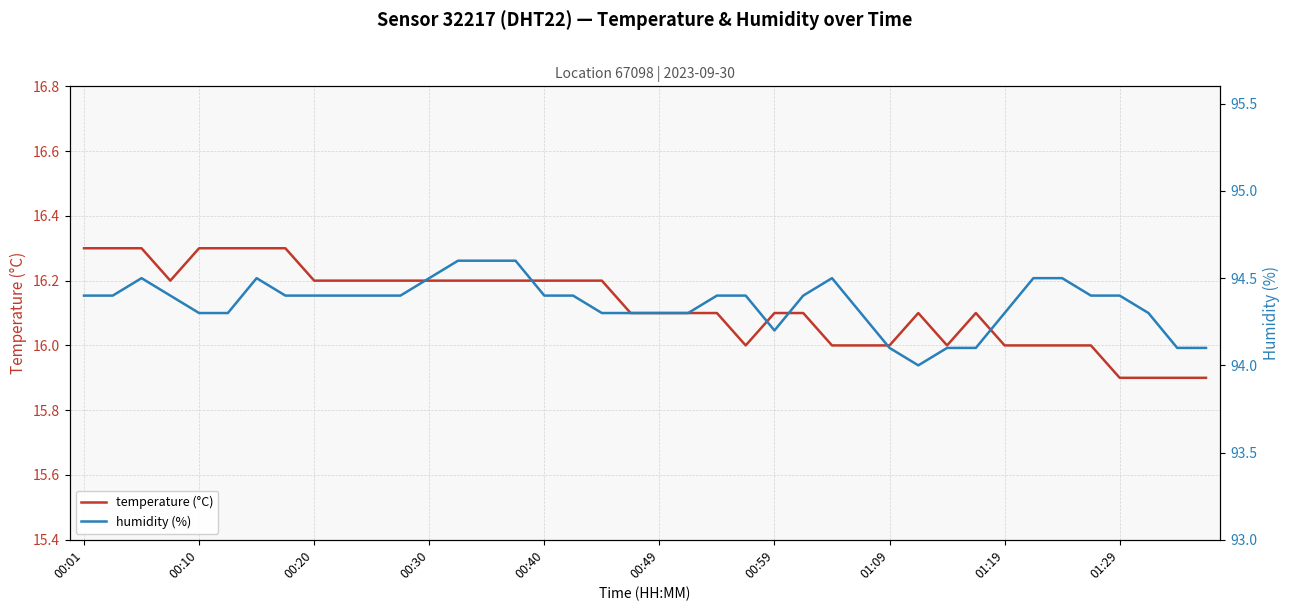

What is the minimum value for temperature (°C)?

15.9